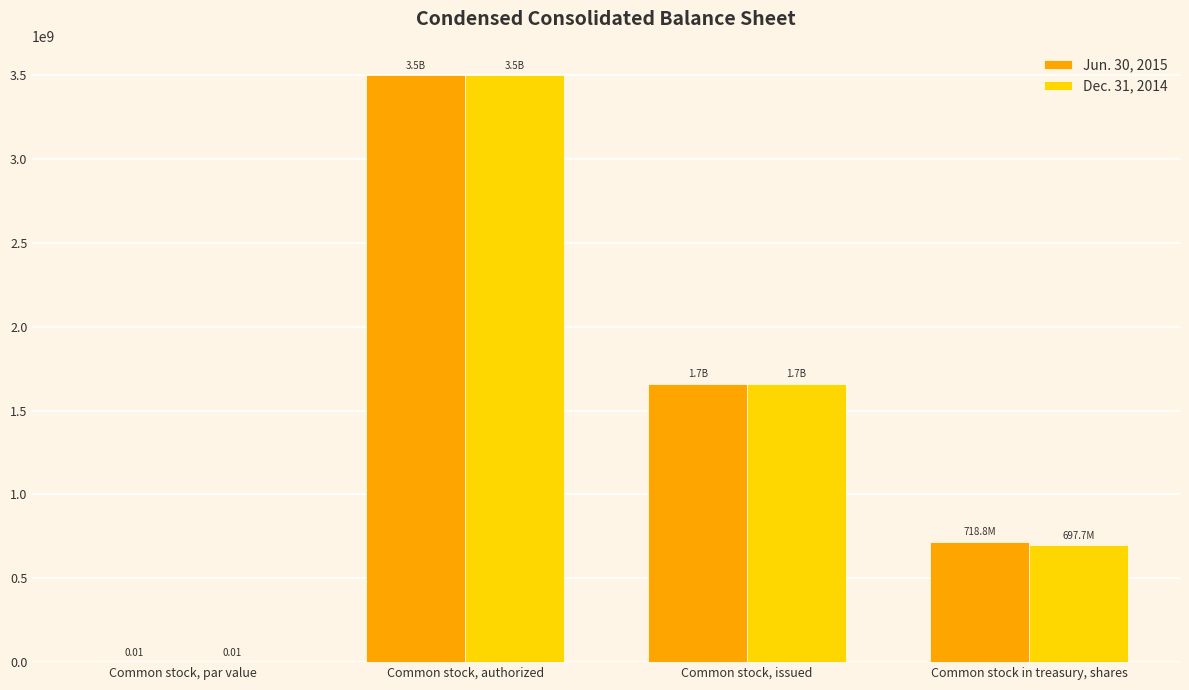

At which category is the sum across all series the highest?

Common stock, authorized